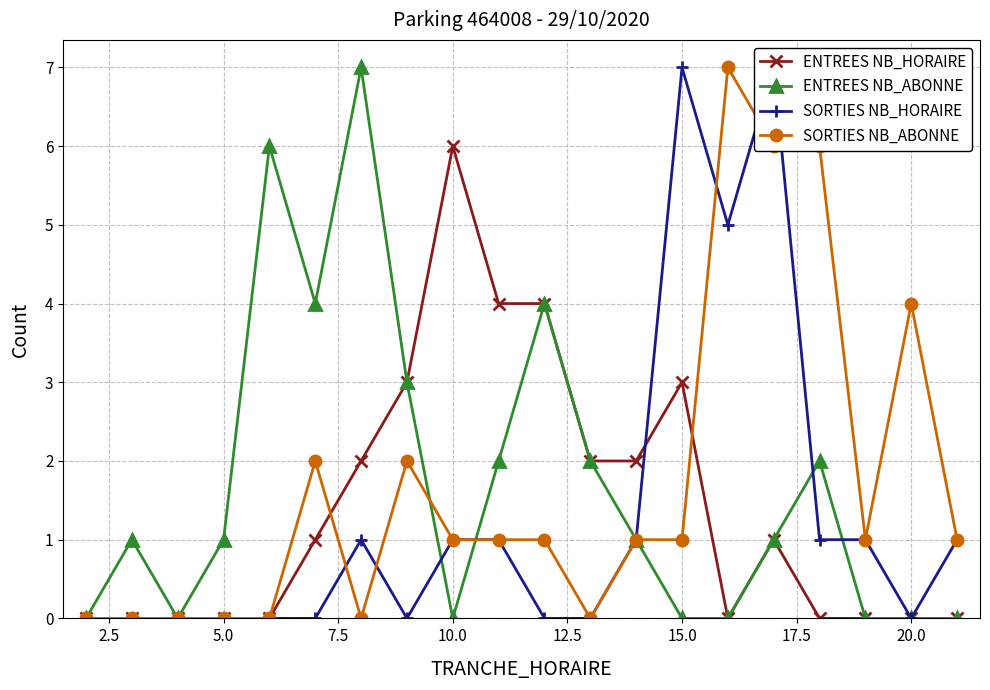

Does the chart have visible grid lines?

Yes